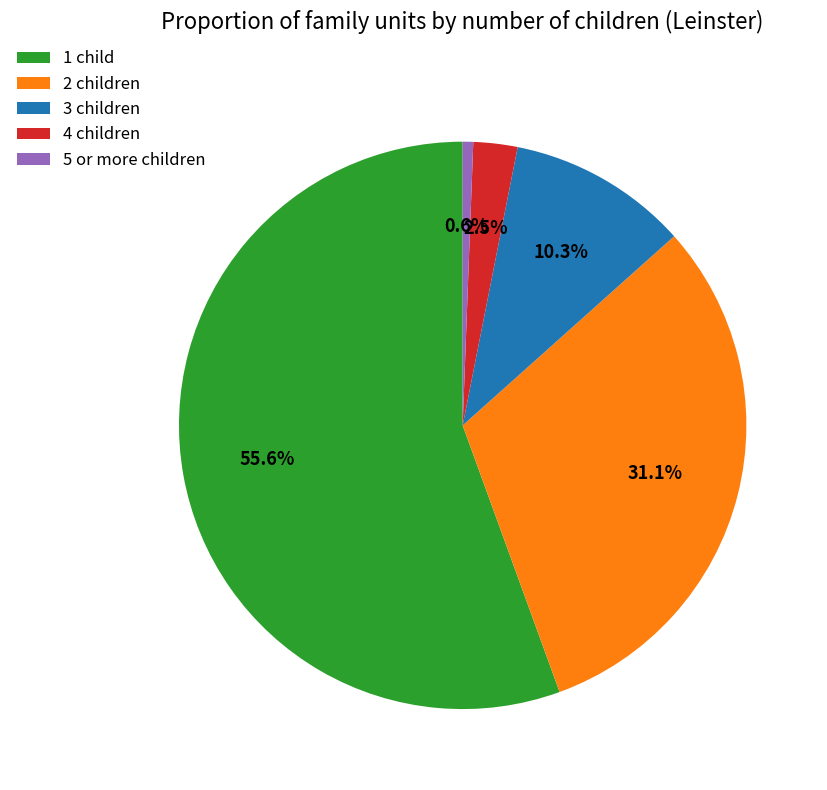

What percentage is NOT represented by 5 or more children?

99.4%